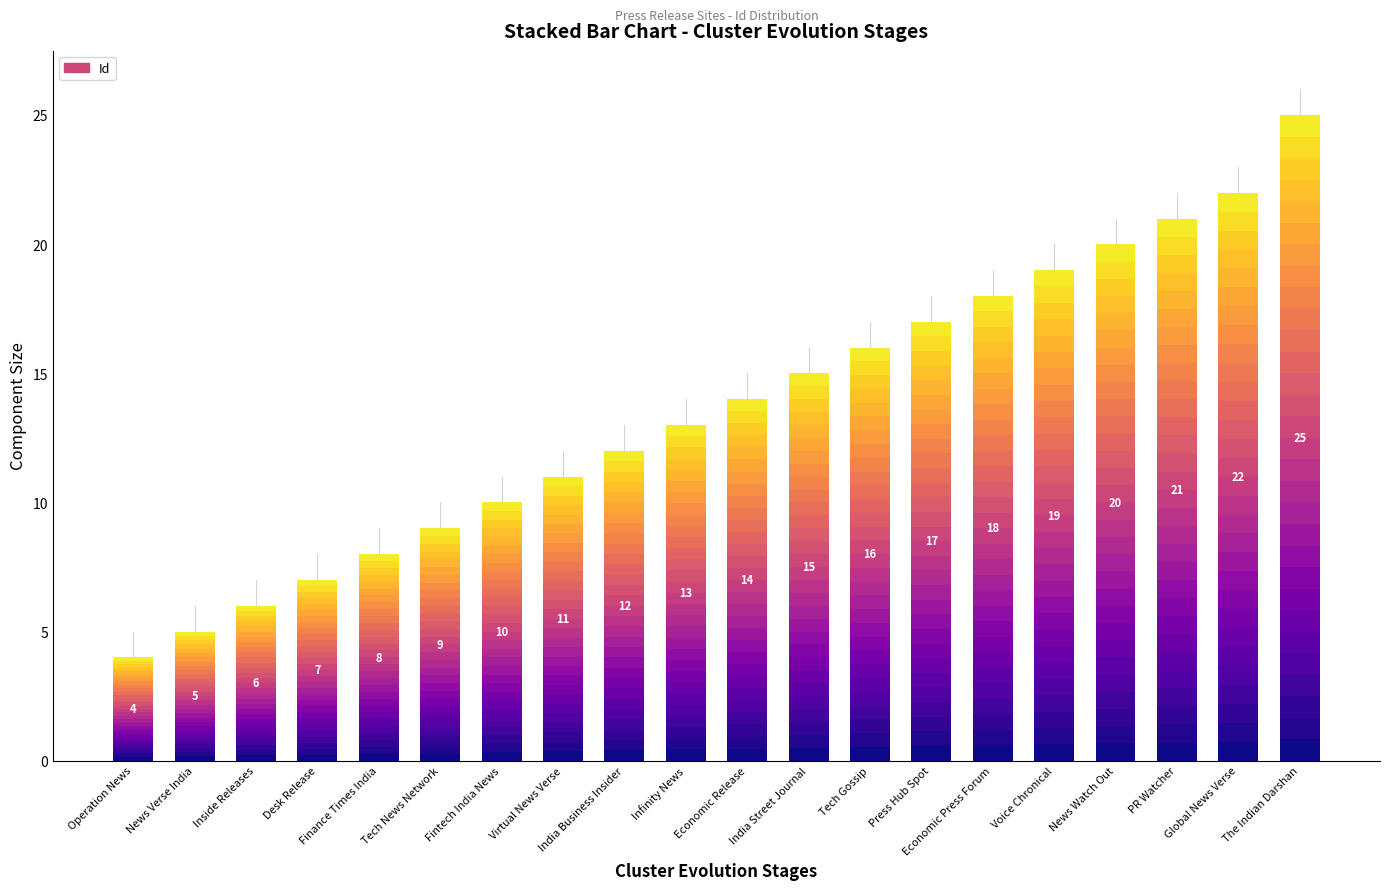

What is the change in value from Infinity News to PR Watcher?

+8